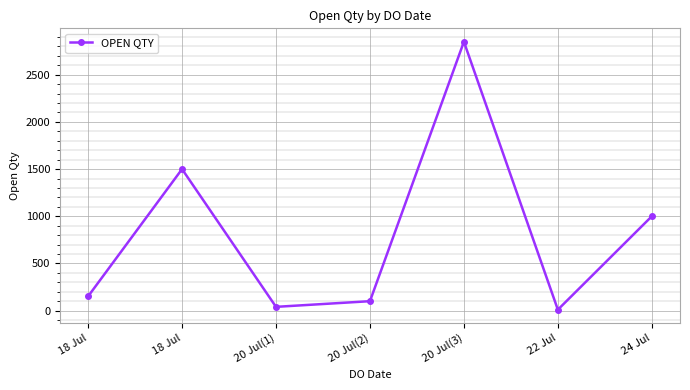

Between 20 Jul(3) and 18 Jul, which is larger?

20 Jul(3)